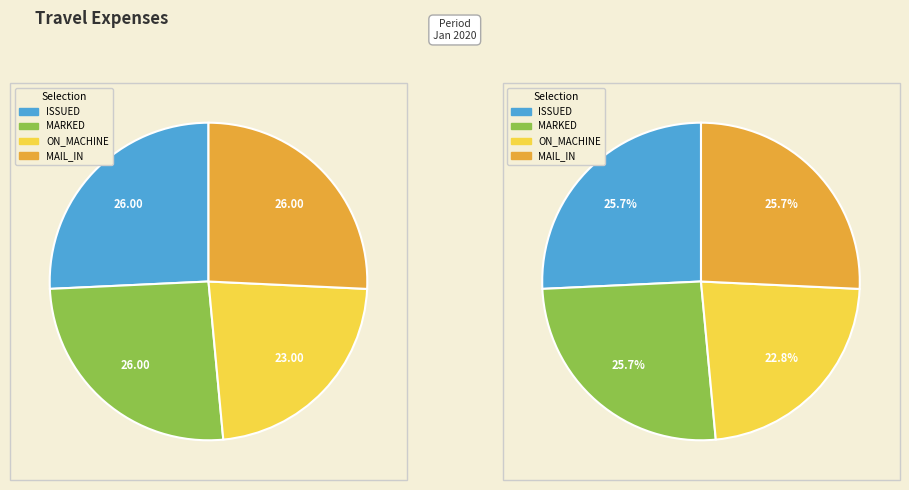

Rank the categories by value from lowest to highest.

ON_MACHINE, ISSUED, MARKED, MAIL_IN